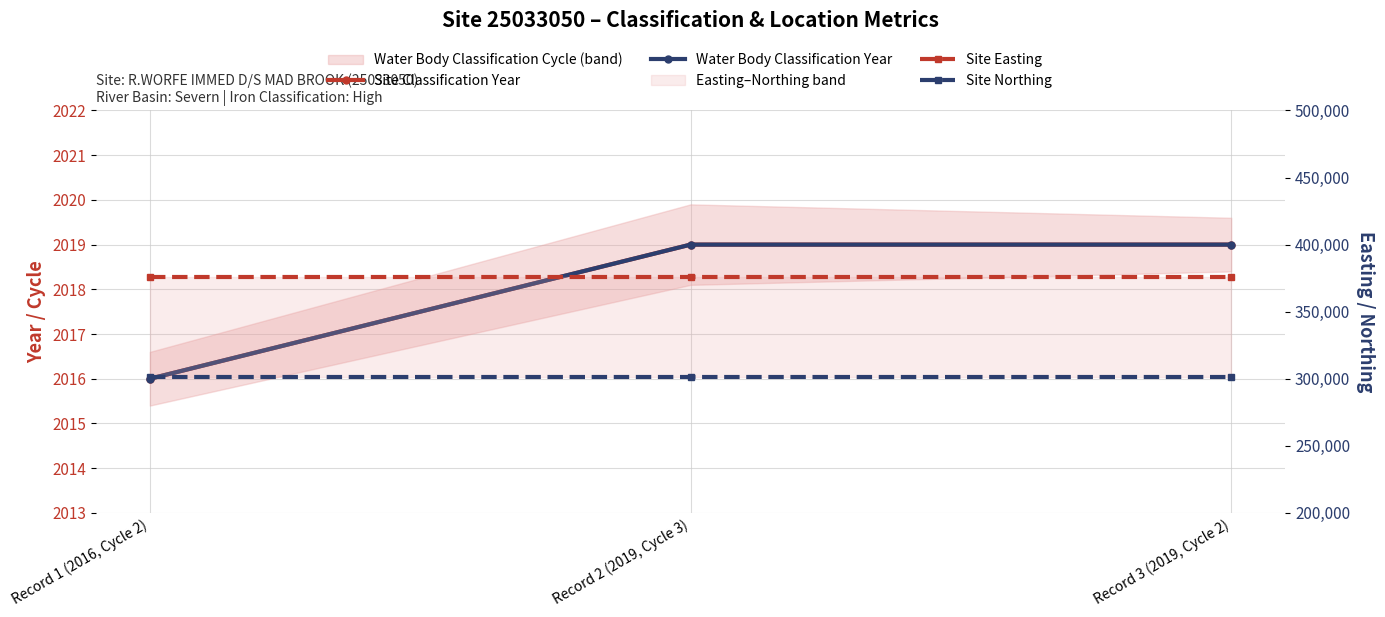

Is the value of Site Easting at Record 3 (2019, Cycle 2) greater than the value of Water Body Classification Year at Record 2 (2019, Cycle 3)?

Yes